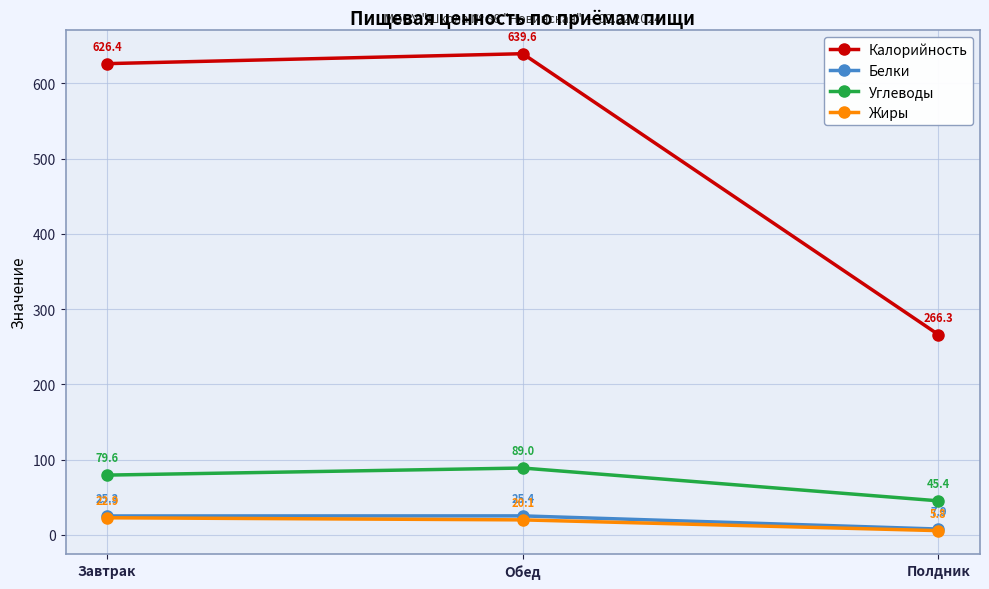

What is the sum of all Углеводы values?

214.0